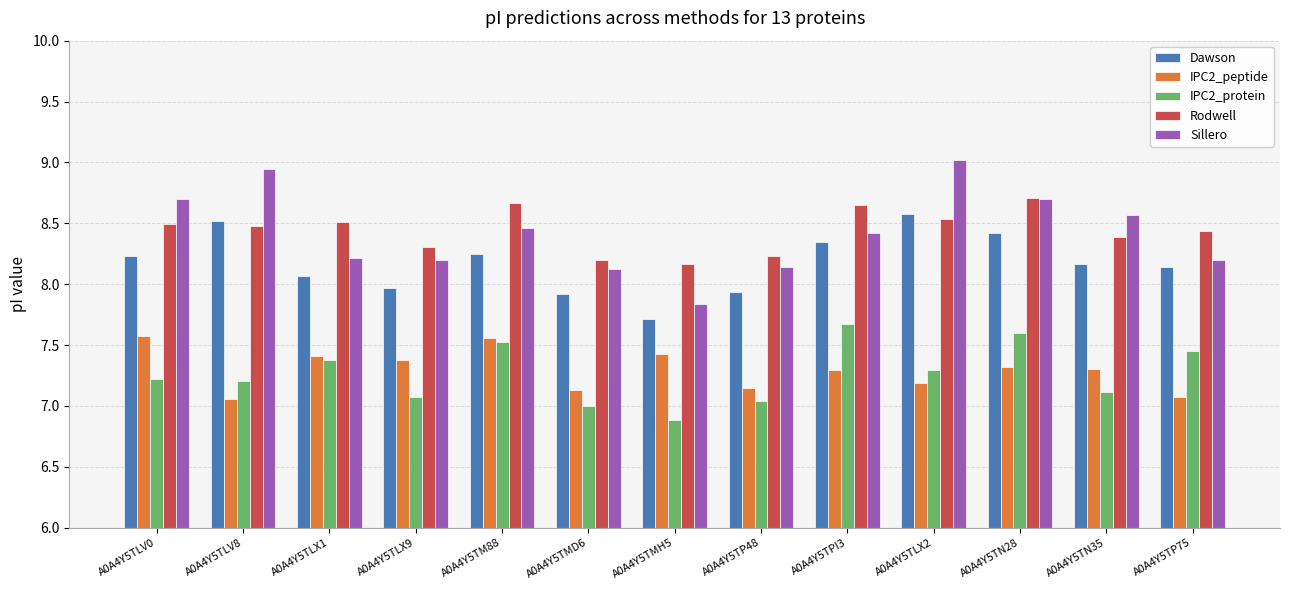

Between A0A4Y5TLV0 and A0A4Y5TMD6, which series saw the biggest shift?

Sillero